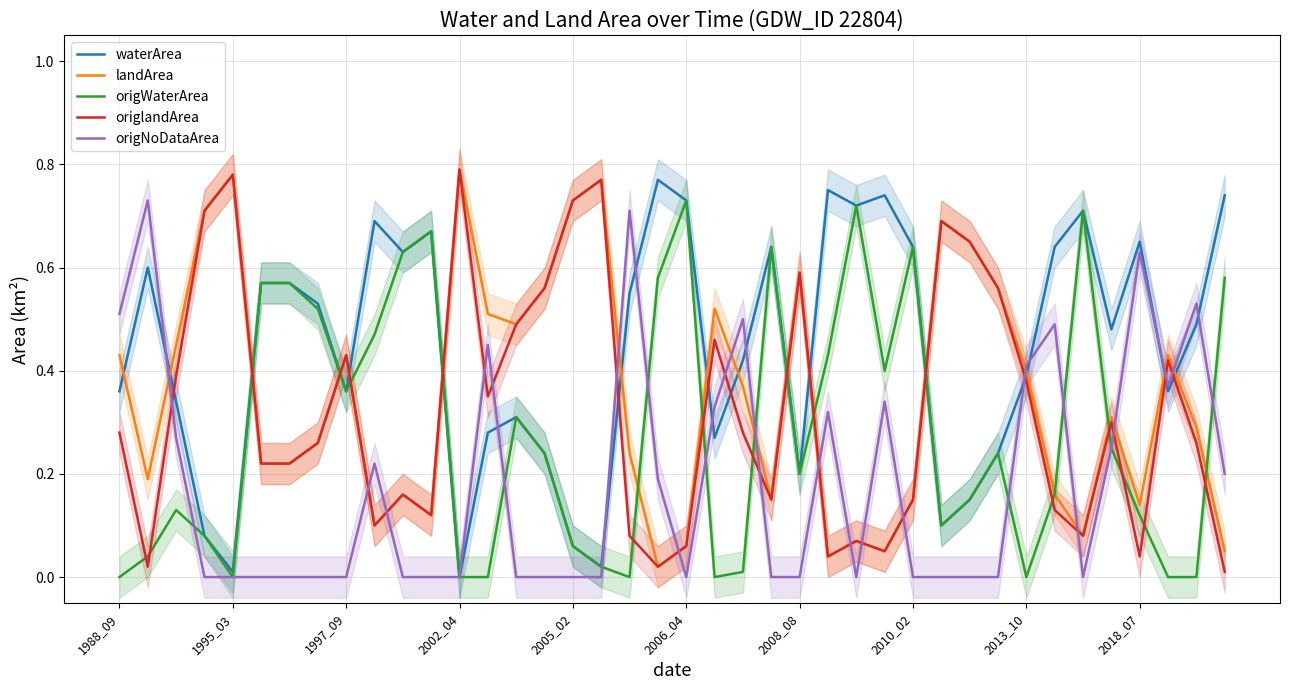

What are all the series names shown in the legend?

waterArea, landArea, origWaterArea, origlandArea, origNoDataArea